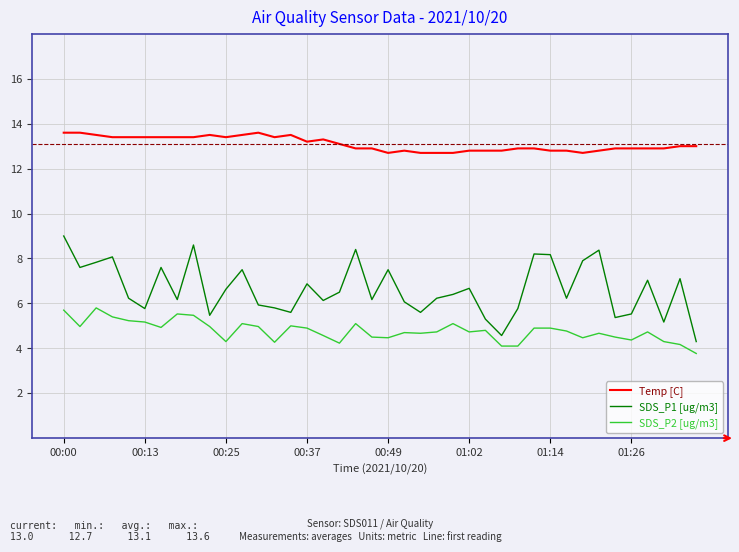

True or false: SDS_P1 [ug/m3] and SDS_P2 [ug/m3] intersect in this chart.

False